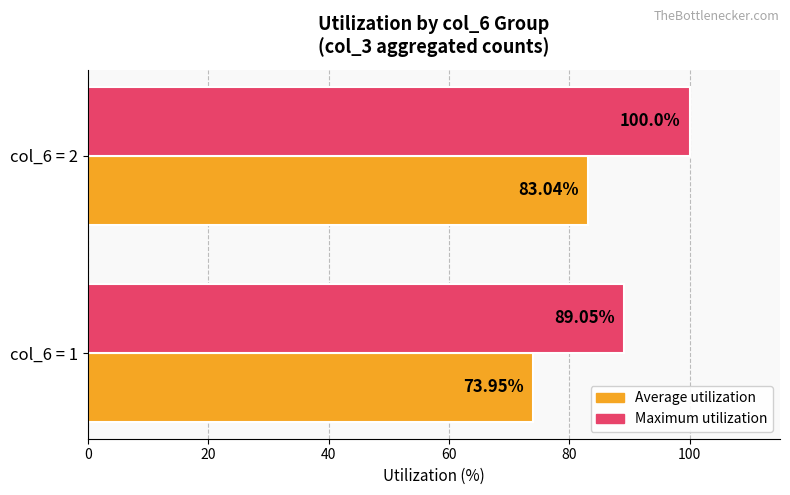

What is the sum of the Average utilization values at col_6 = 1 and col_6 = 2?

157.0